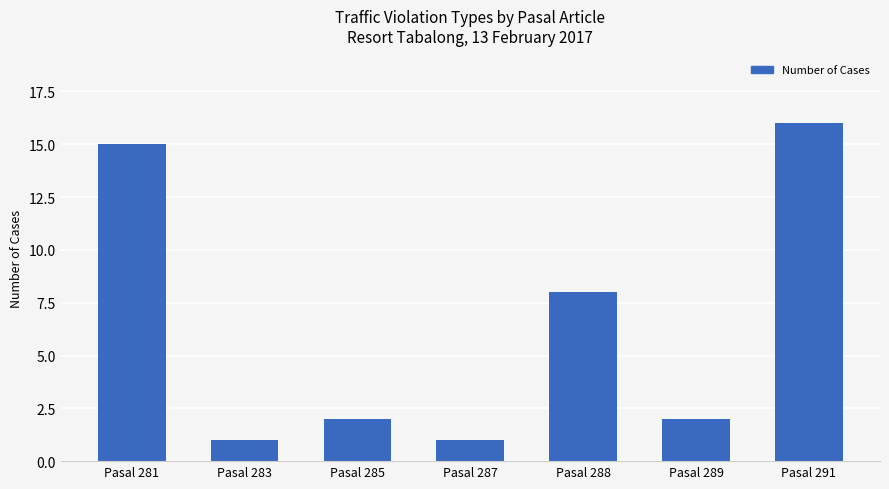

Reading right to left, list all the values displayed in this chart.

Pasal 291=16	Pasal 289=2	Pasal 288=8	Pasal 287=1	Pasal 285=2	Pasal 283=1	Pasal 281=15